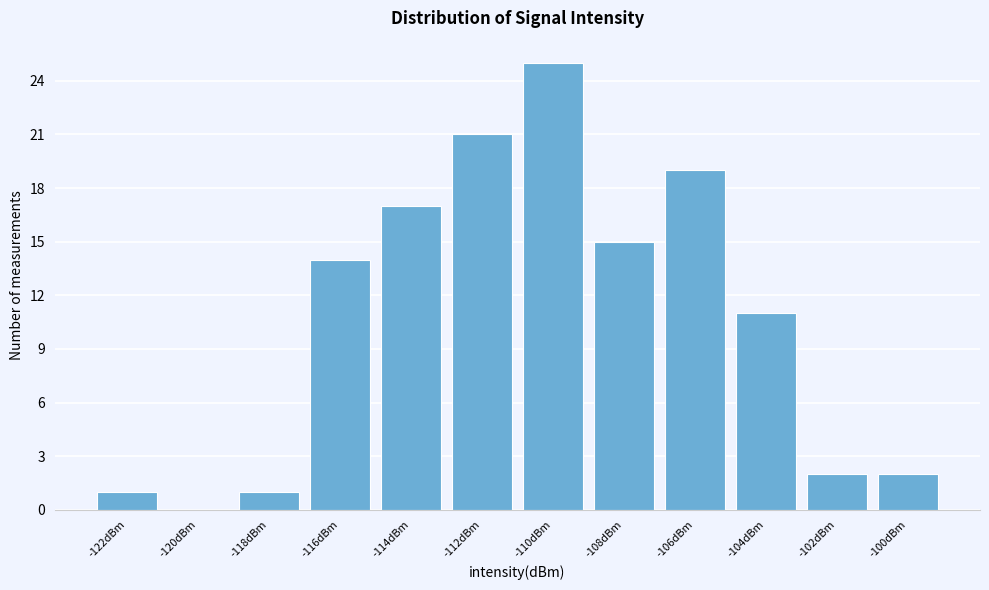

Reading left to right, list all the values displayed in this chart.

-122dBm=1	-120dBm=0	-118dBm=1	-116dBm=14	-114dBm=17	-112dBm=21	-110dBm=25	-108dBm=15	-106dBm=19	-104dBm=11	-102dBm=2	-100dBm=2